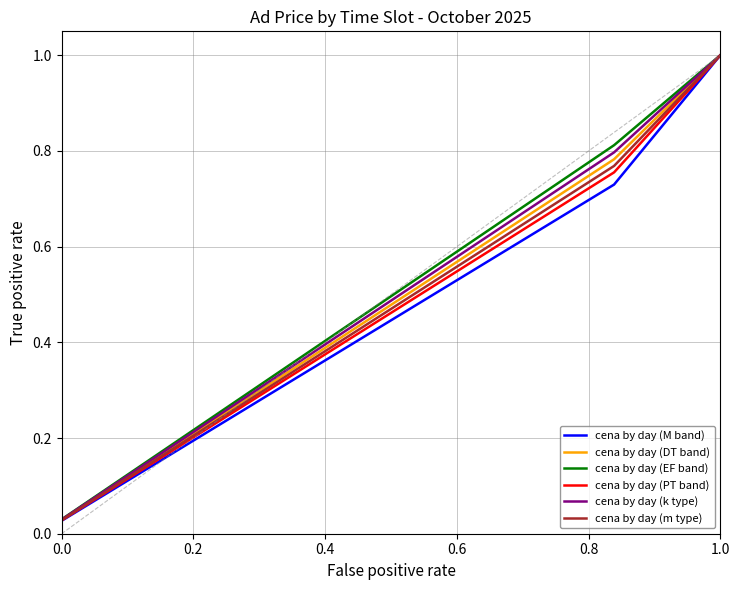

What are all the series names shown in the legend?

cena by day (M band), cena by day (DT band), cena by day (EF band), cena by day (PT band), cena by day (k type), cena by day (m type)